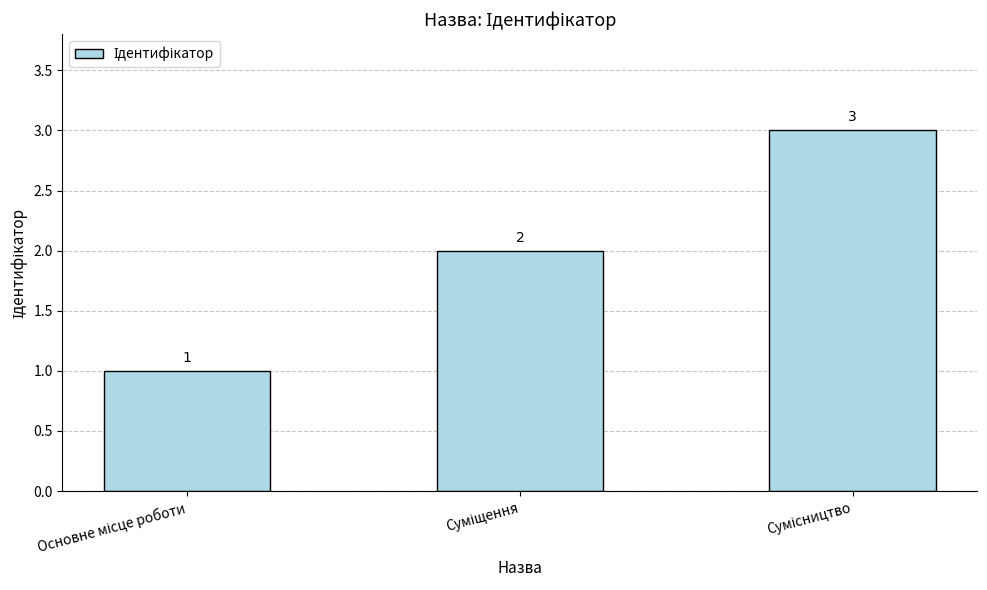

What is the value of the 3rd bar from the left?

3